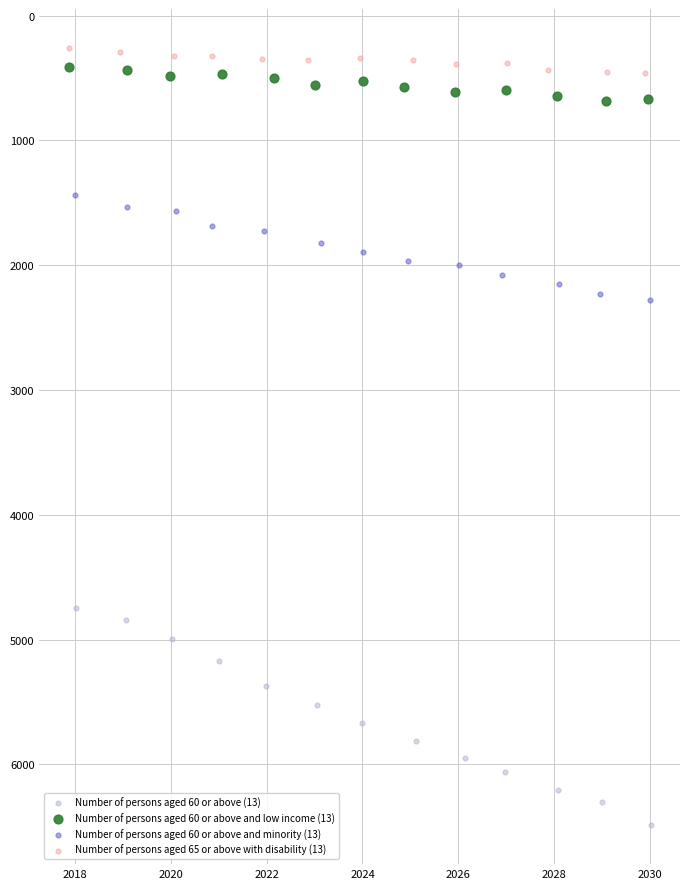

What are all the series names shown in the legend?

Number of persons aged 60 or above (13), Number of persons aged 60 or above and low income (13), Number of persons aged 60 or above and minority (13), Number of persons aged 65 or above with disability (13)